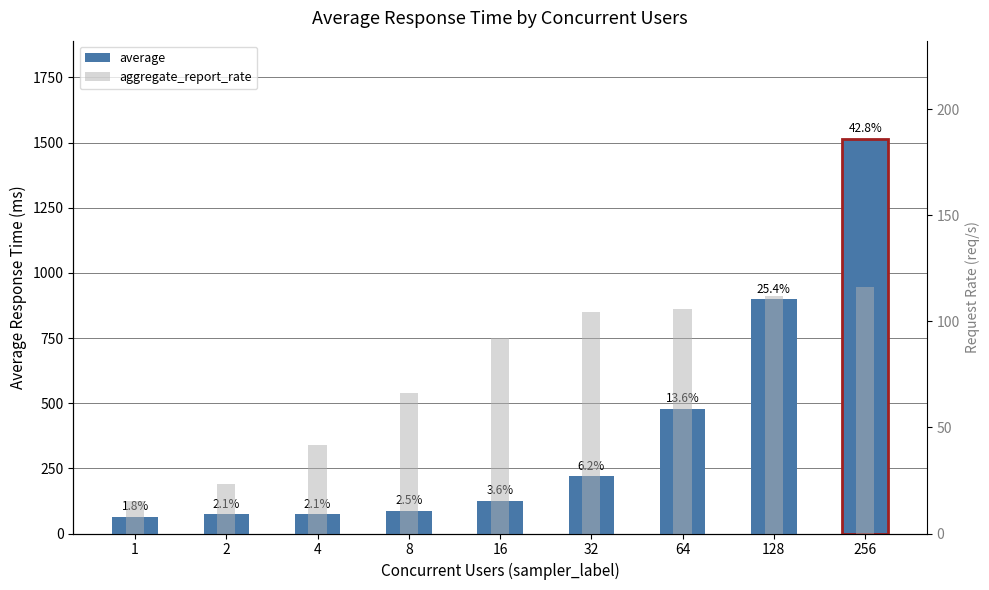

At which category is the sum across all series the highest?

256